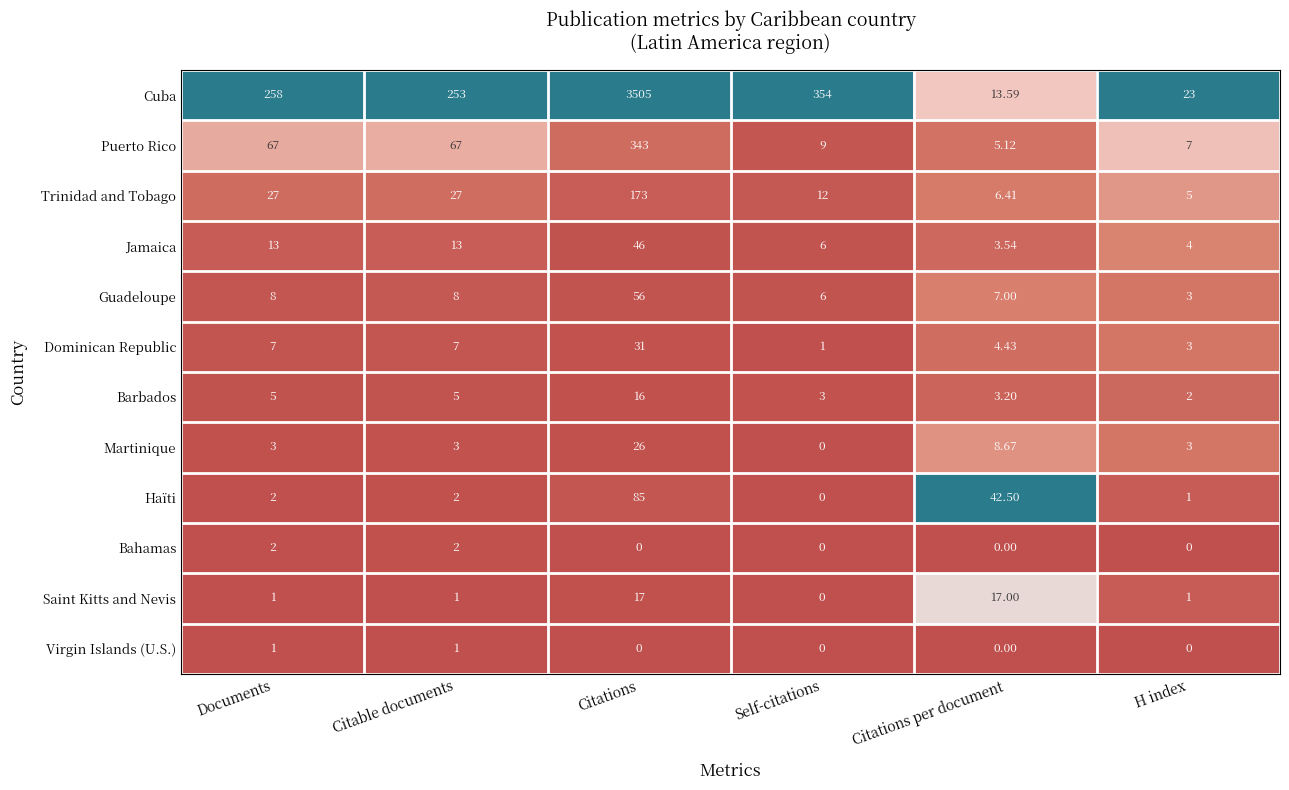

What is the difference between the highest and lowest values at Documents?

257.0